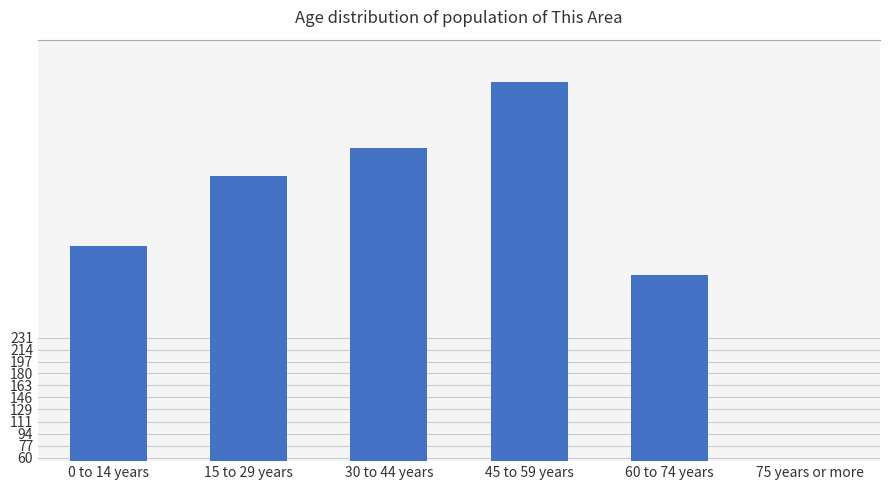

Reading right to left, what are all the values shown in this chart?

35	320	596	501	461	362